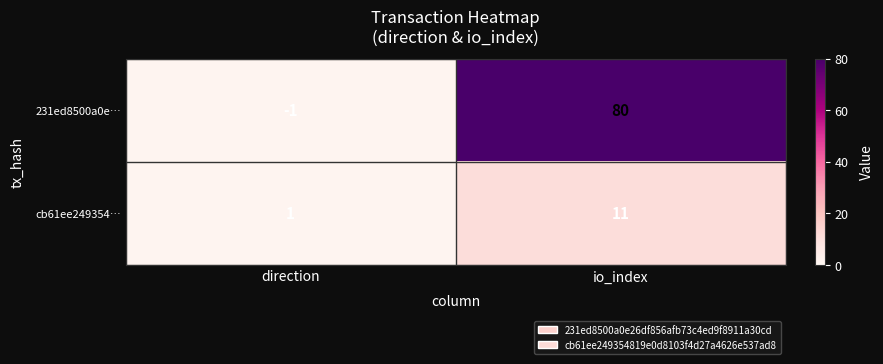

Which label corresponds to the smallest value in the chart?

direction